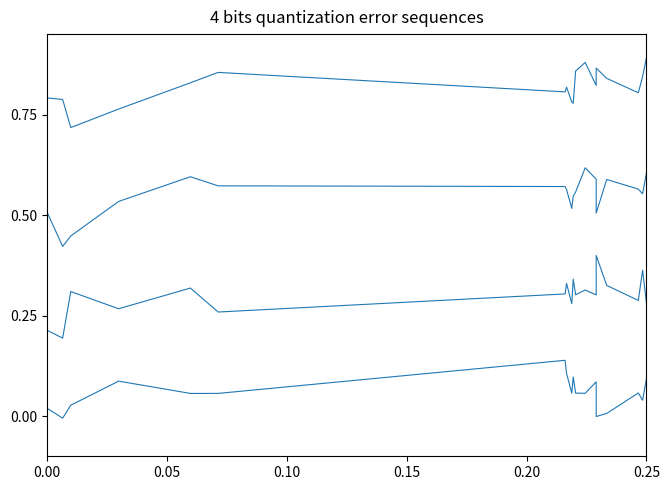

True or false: Sequence 4 and Sequence 1 intersect in this chart.

False